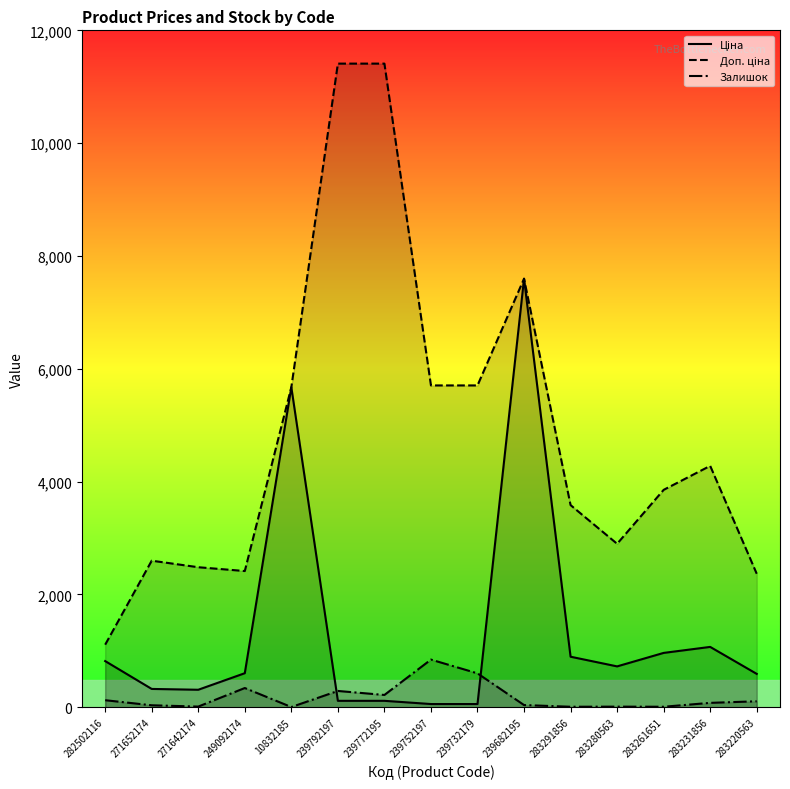

What is the total value across all series at 249092174?

3359.6